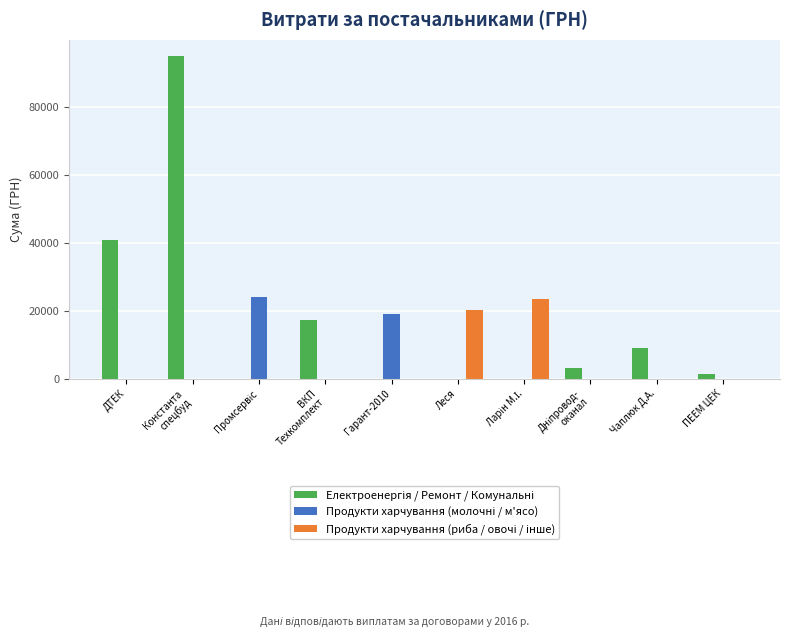

What is the total value across all series at ДТЕК?

40886.7